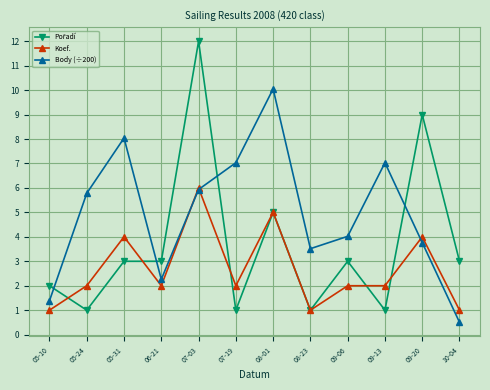

What is the maximum value shown in the chart?

12.0